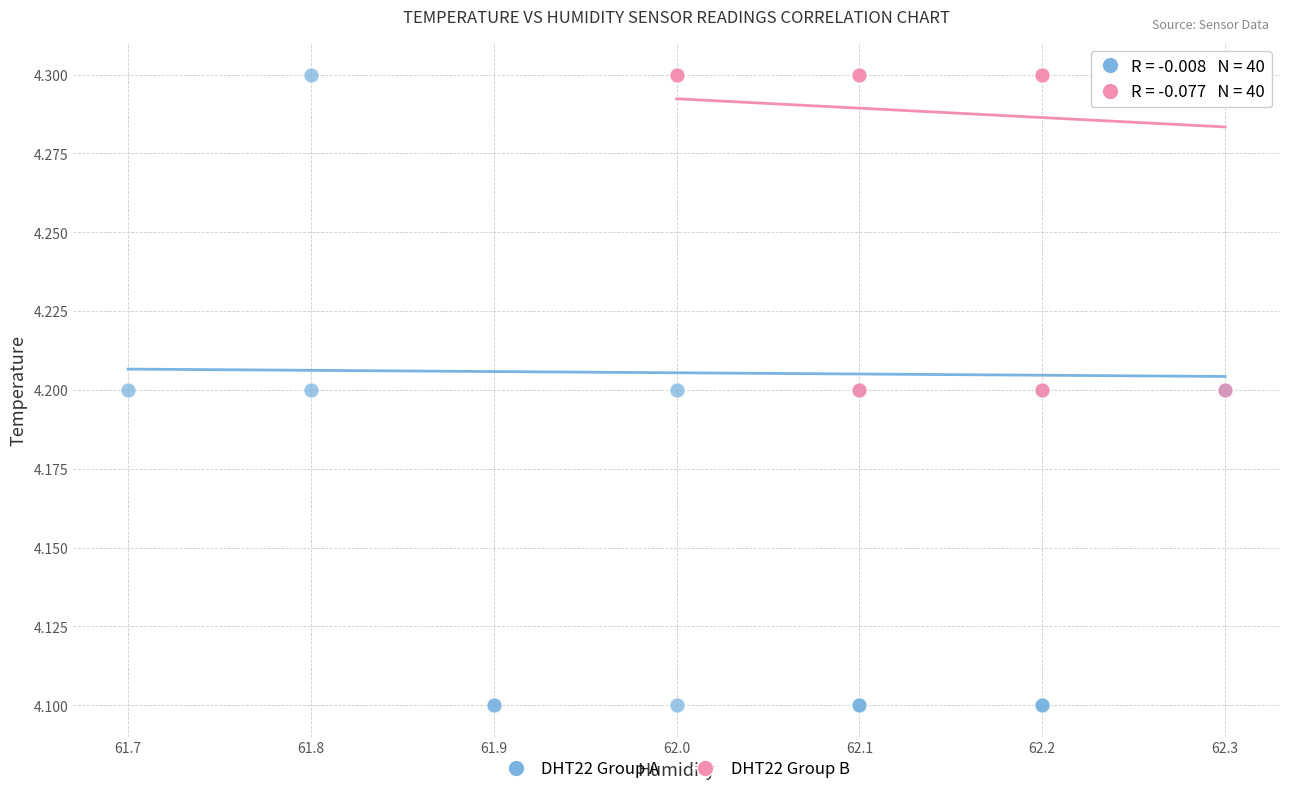

Which series has the largest Y range (max minus min)?

DHT22 Group A